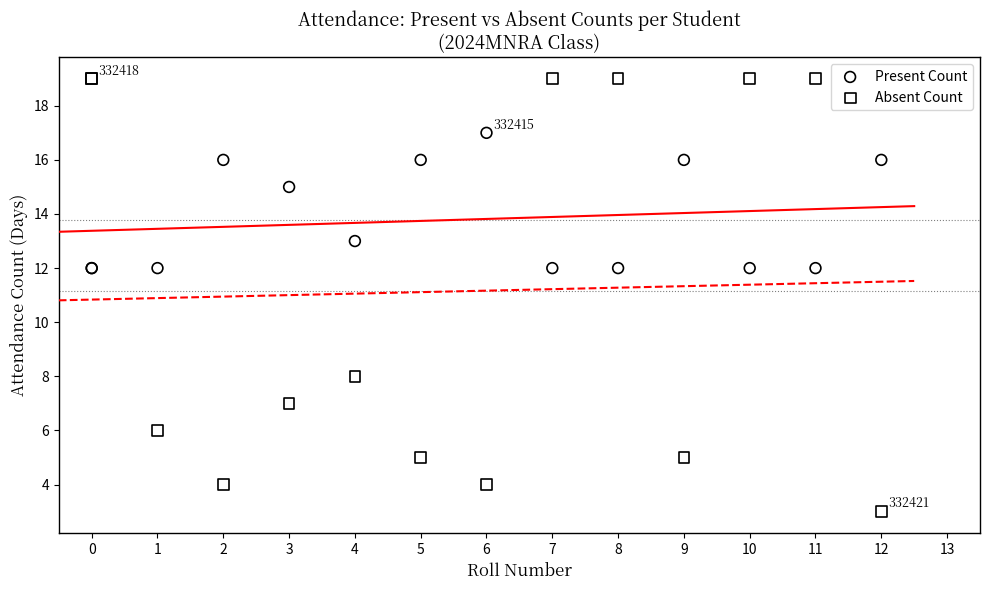

Which series contains the lowest Y value?

Absent Count